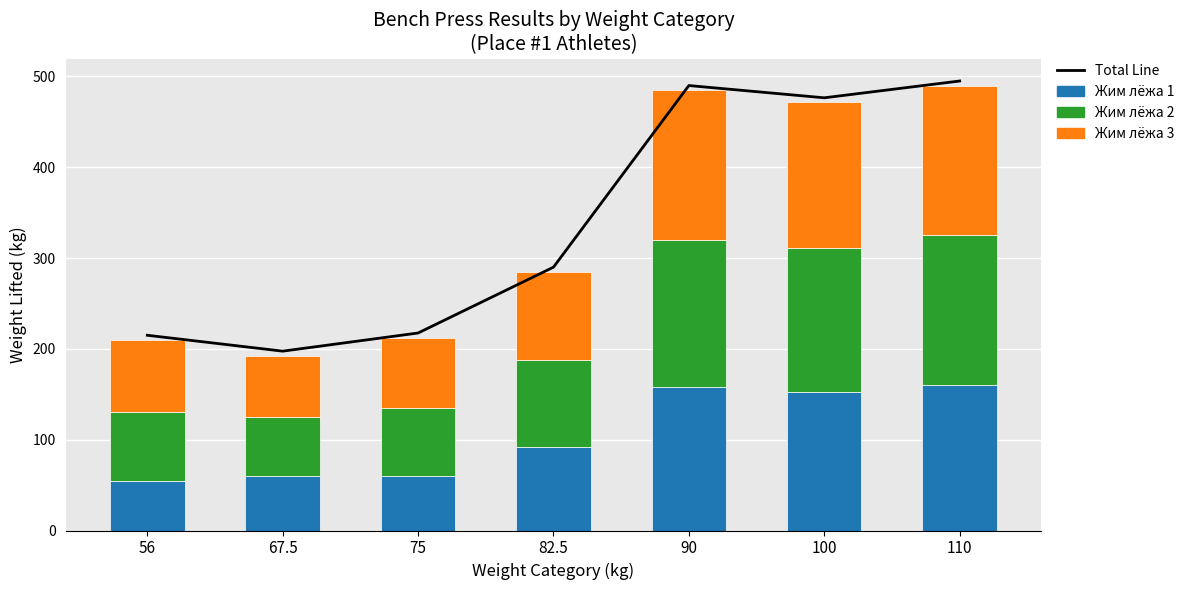

The Жим лёжа 3 series shows 97.5 at 82.5. True or false?

True